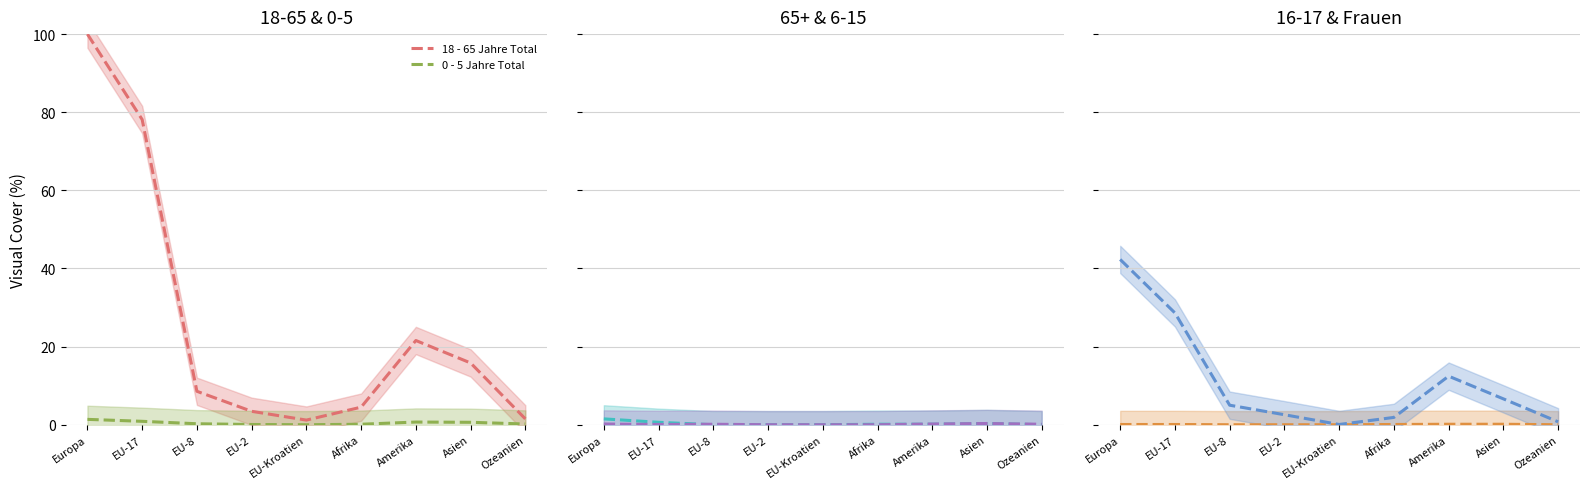

What is the sum of the 16 - 17 Jahre Total values at Amerika and Asien?

0.2